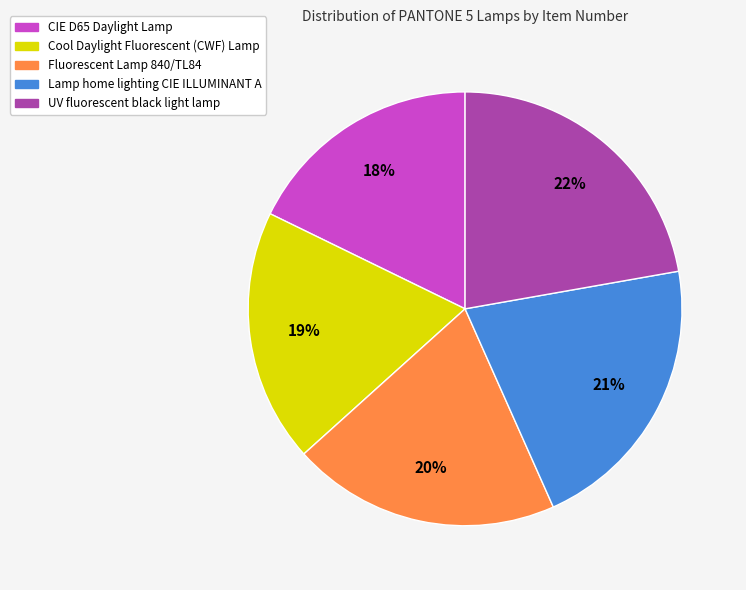

To the nearest percent, what is the difference between the largest and smallest slice percentages?

4%